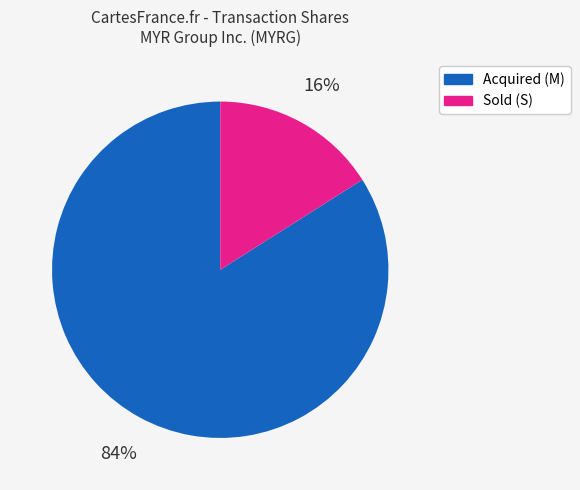

How many segments does this pie chart have?

2